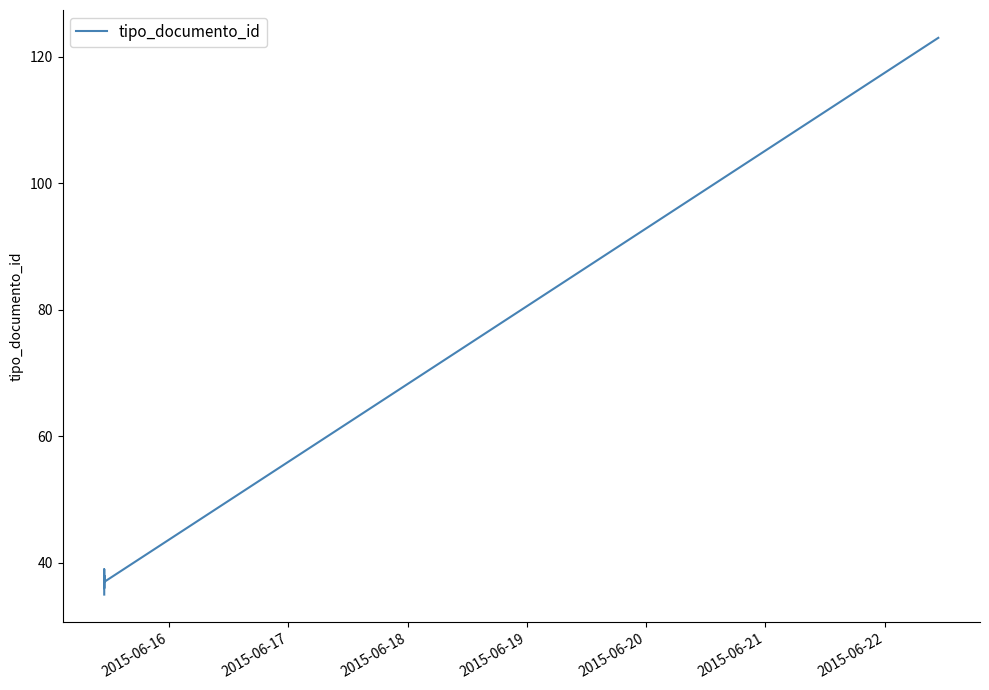

Which has a higher value, 2015-06-18 or 2015-06-20?

2015-06-20